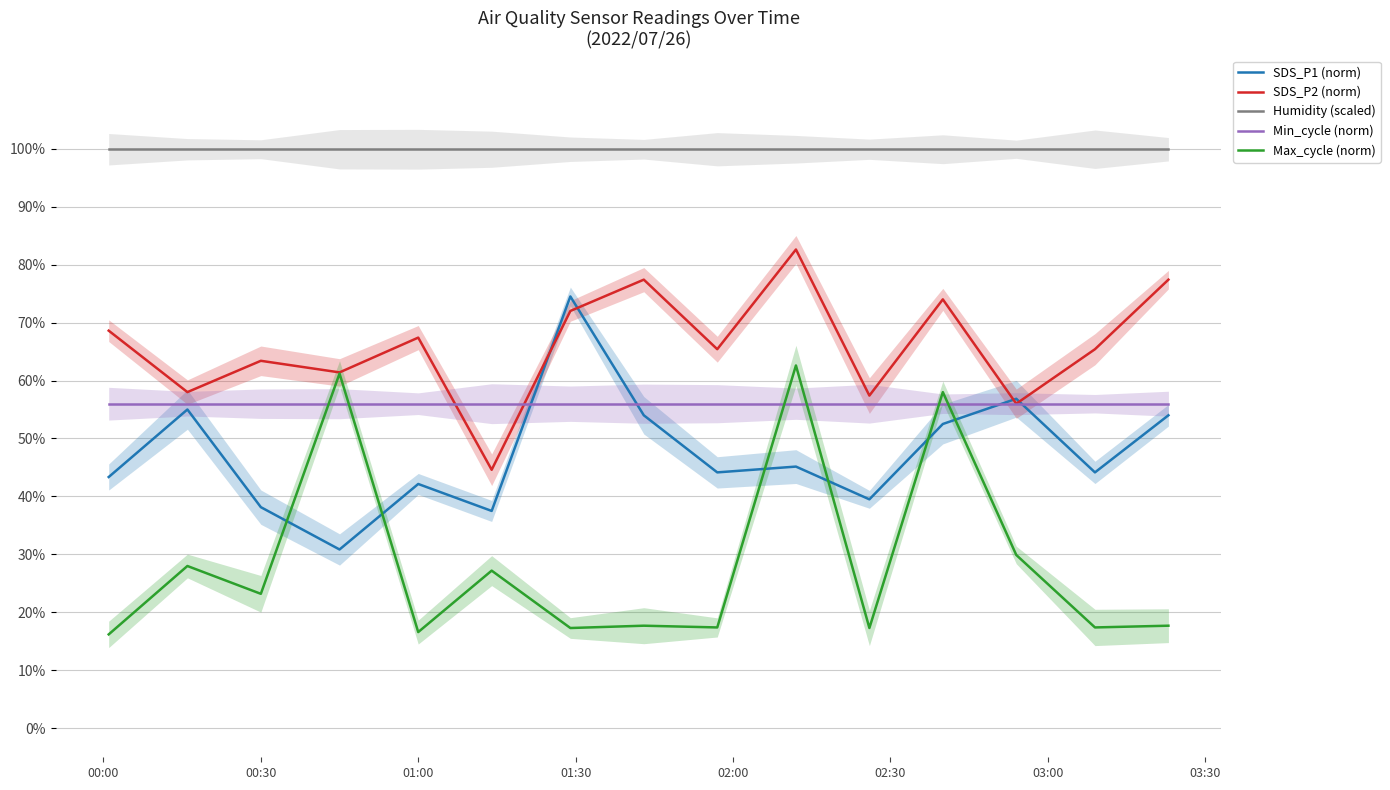

What are all the series names shown in the legend?

SDS_P1 (norm), SDS_P2 (norm), Humidity (scaled), Min_cycle (norm), Max_cycle (norm)